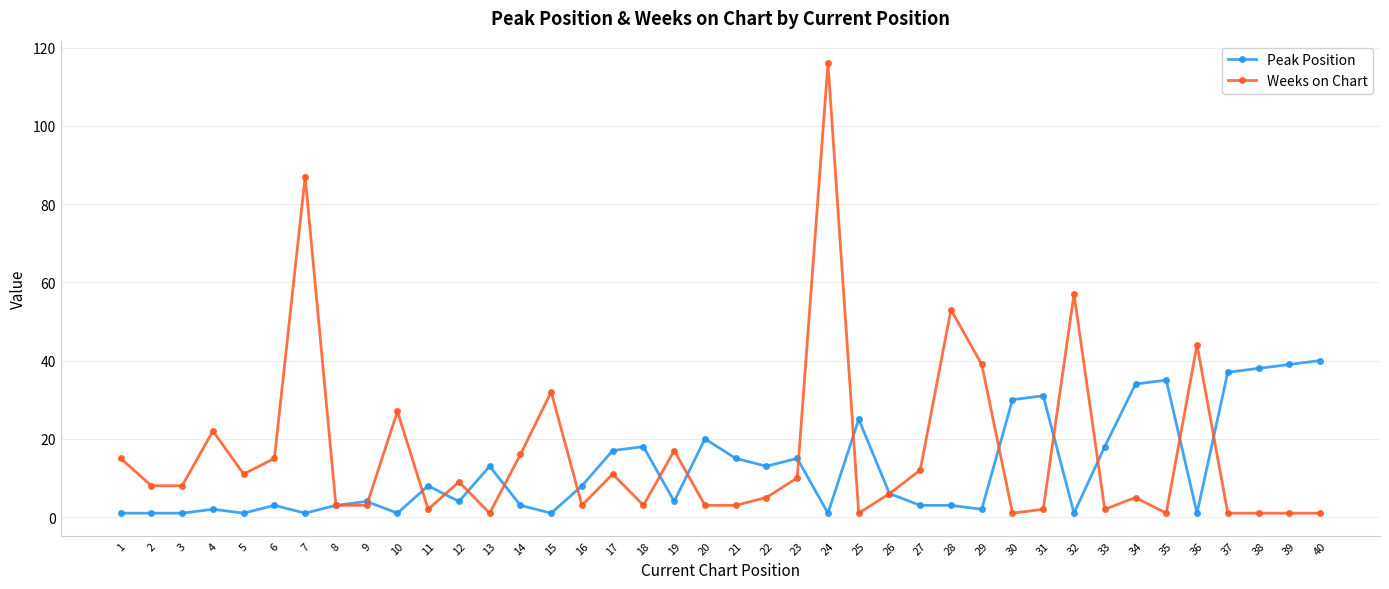

What is the sum of all Peak Position values?

501